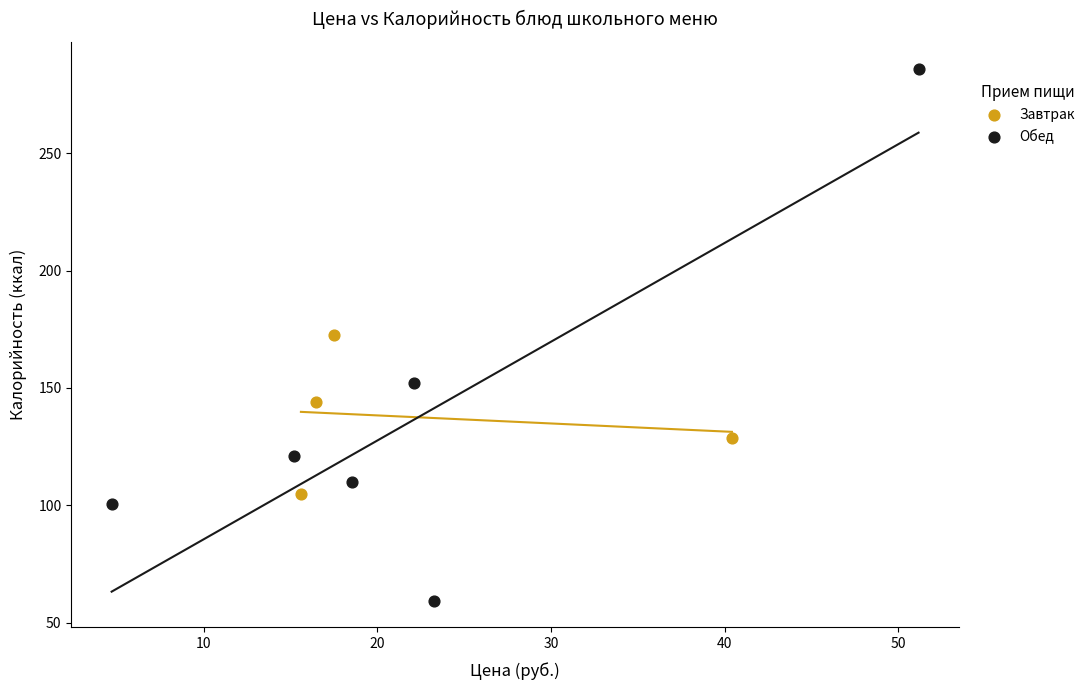

Which series reaches the maximum Y coordinate?

Обед